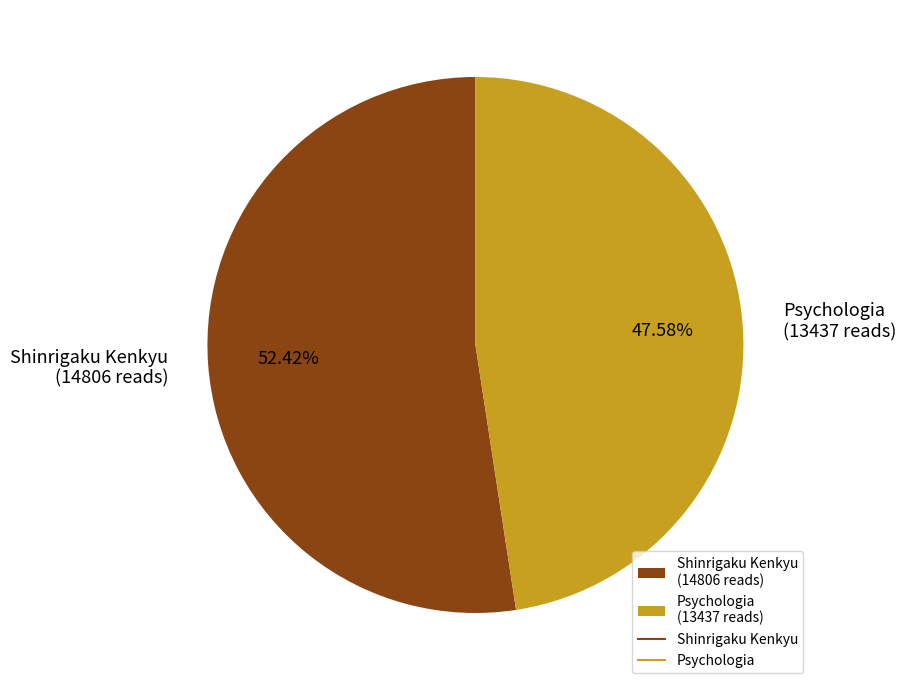

To the nearest percent, what percentage of the pie is Psychologia?

48%